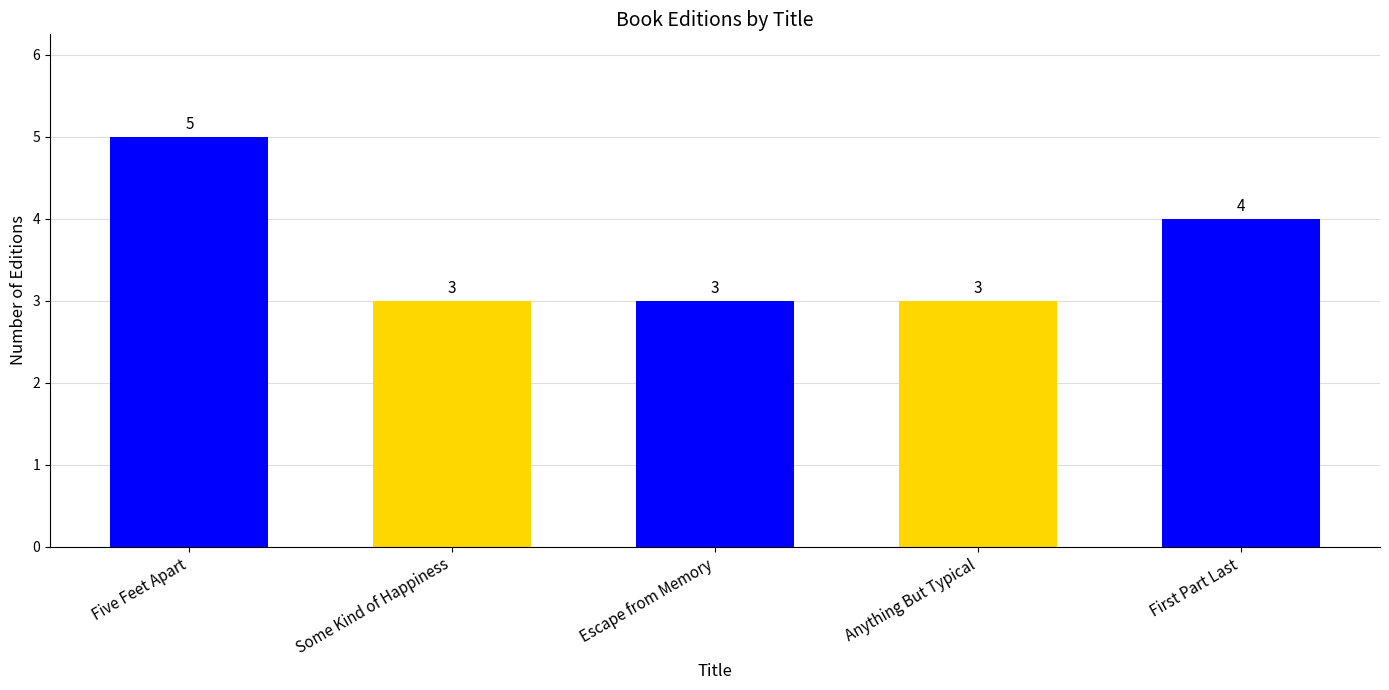

Between First Part Last and Escape from Memory, which is larger?

First Part Last